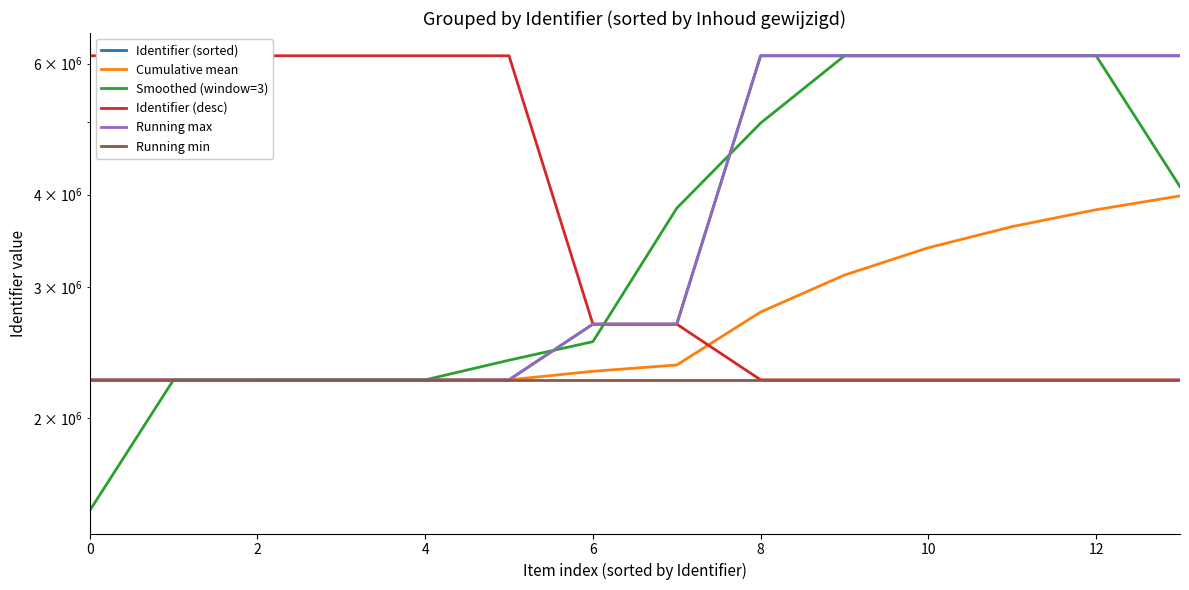

How many lines are shown in the chart?

6